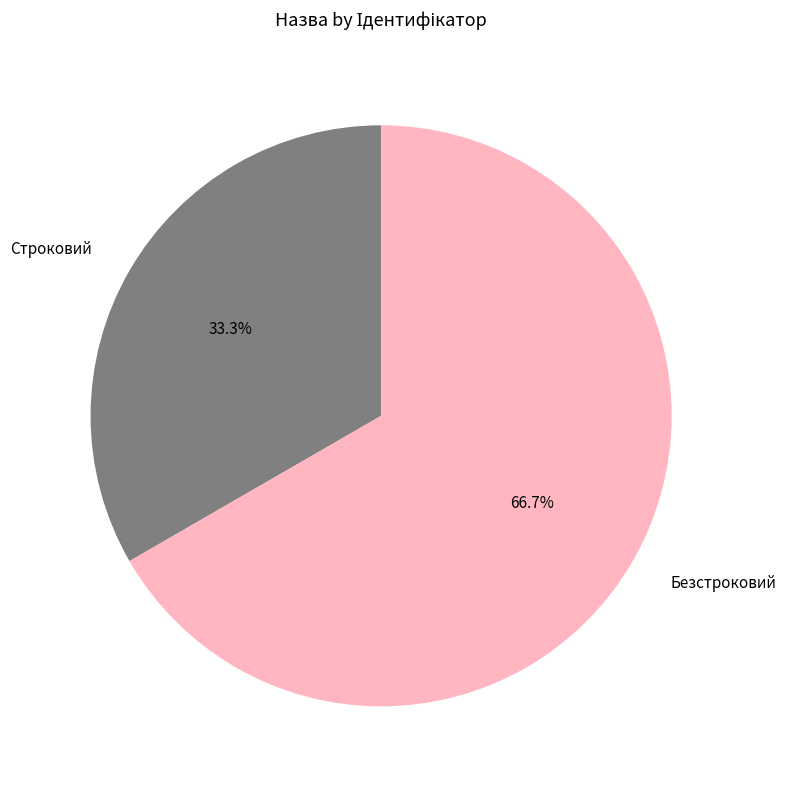

What is the largest slice in the pie chart?

Безстроковий